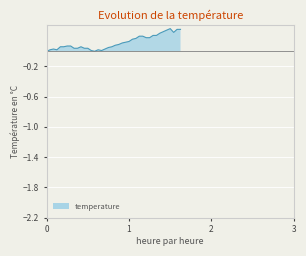

Is it true that the value at 17 is 0.0?

False